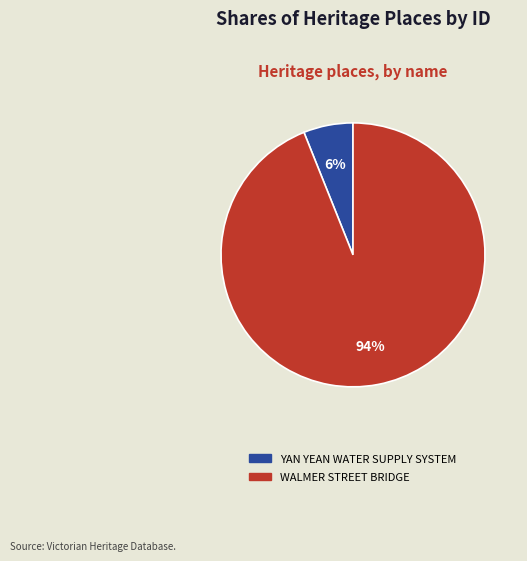

Between YAN YEAN WATER SUPPLY SYSTEM and WALMER STREET BRIDGE, which is larger?

WALMER STREET BRIDGE